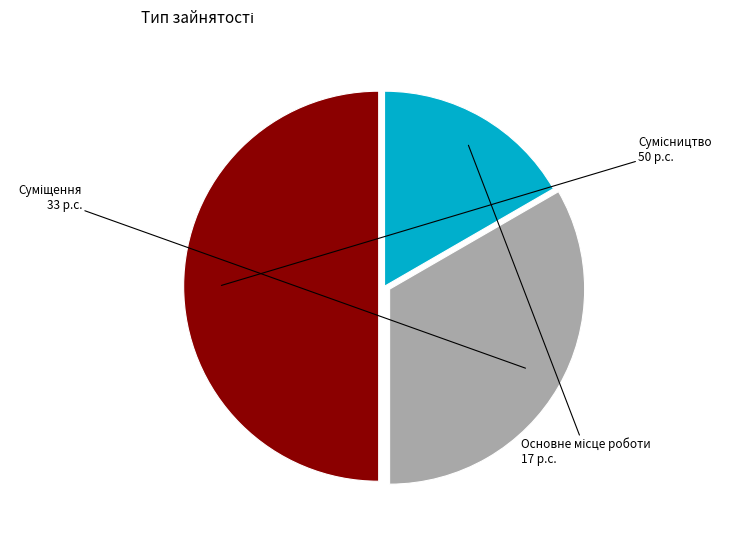

How many segments does this pie chart have?

3